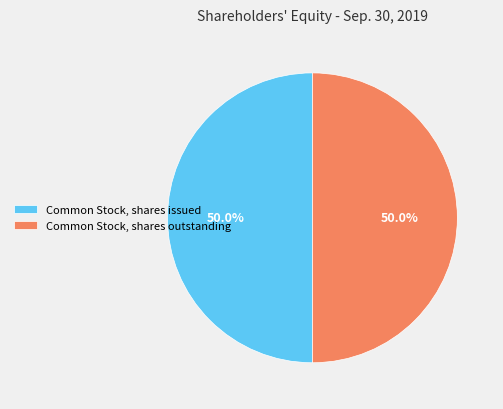

Approximately how many times larger is the value at Common Stock, shares outstanding compared to Common Stock, shares issued?

1.0